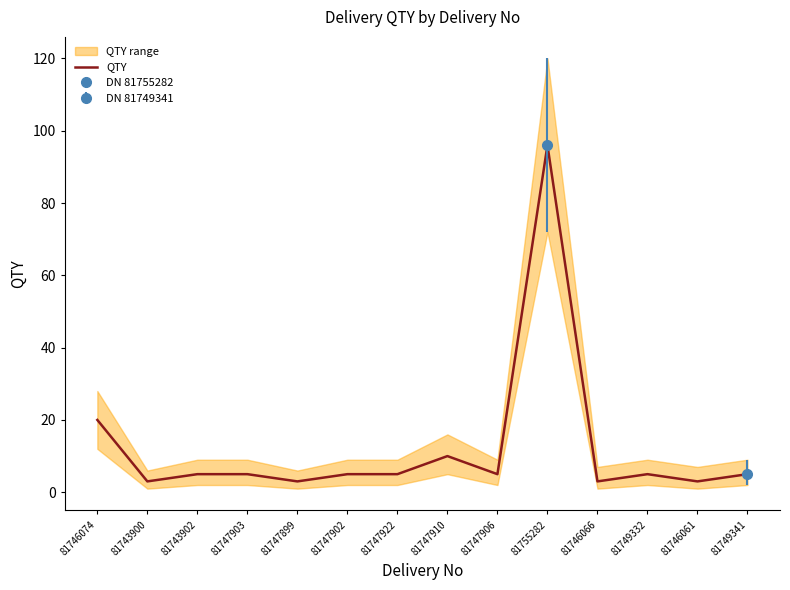

Which label corresponds to the largest value in the chart?

81755282